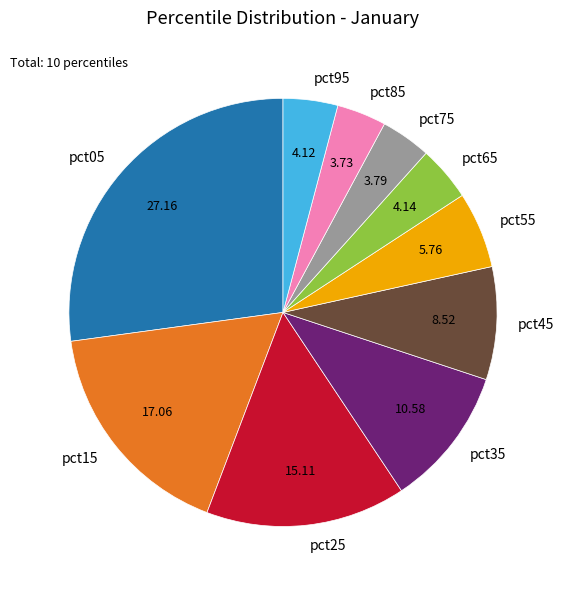

Is the sum of pct45 and pct65 greater than half?

No